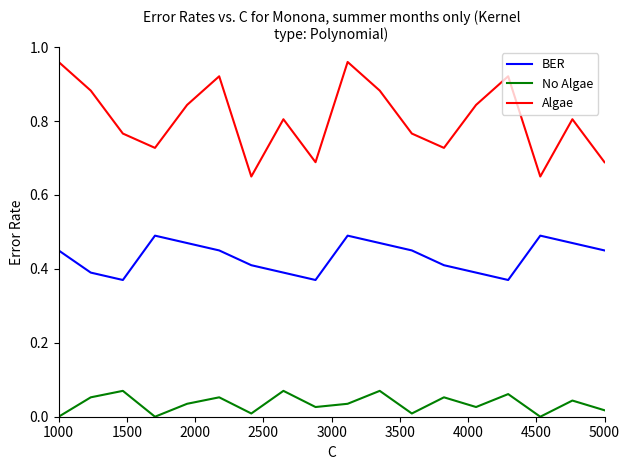

Which series has the largest total across all categories?

Algae